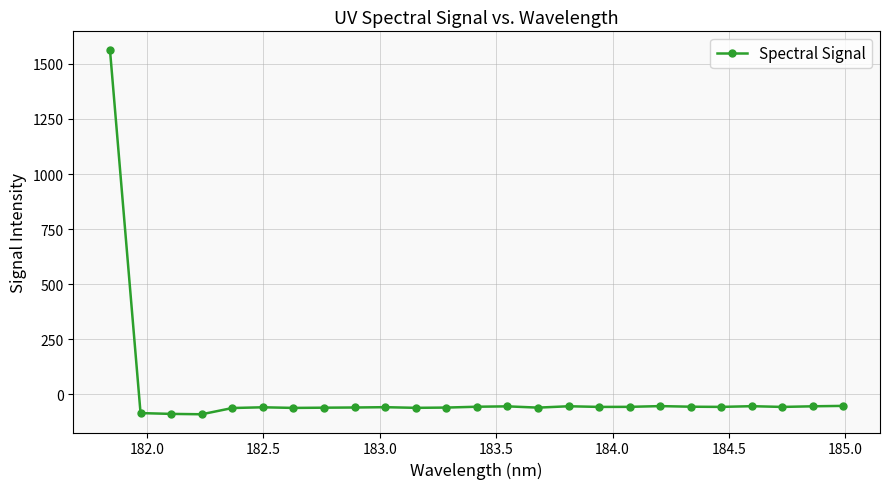

What is the sum of all values?

87.8